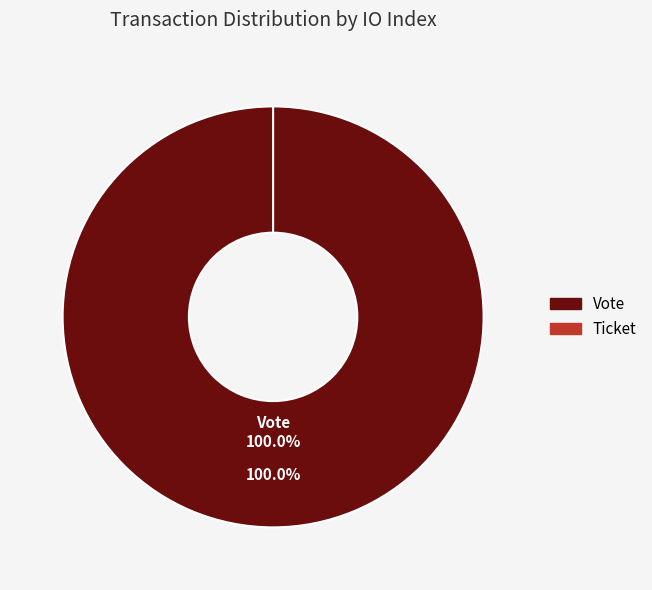

The Ticket slice represents 9% of the pie. True or false?

False